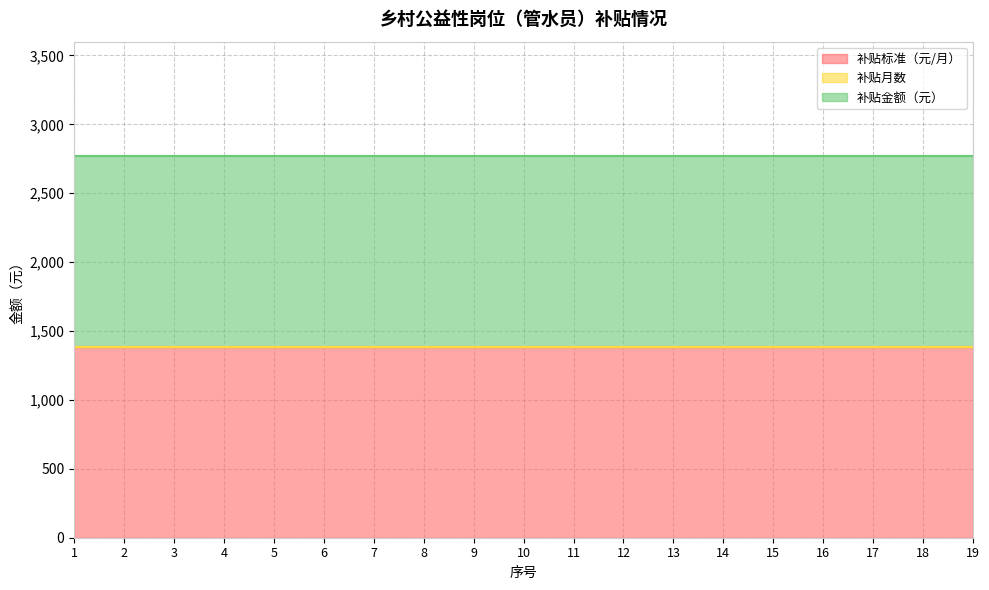

Is the value of 补贴标准（元/月） at 15 greater than the value of 补贴月数 at 6?

Yes